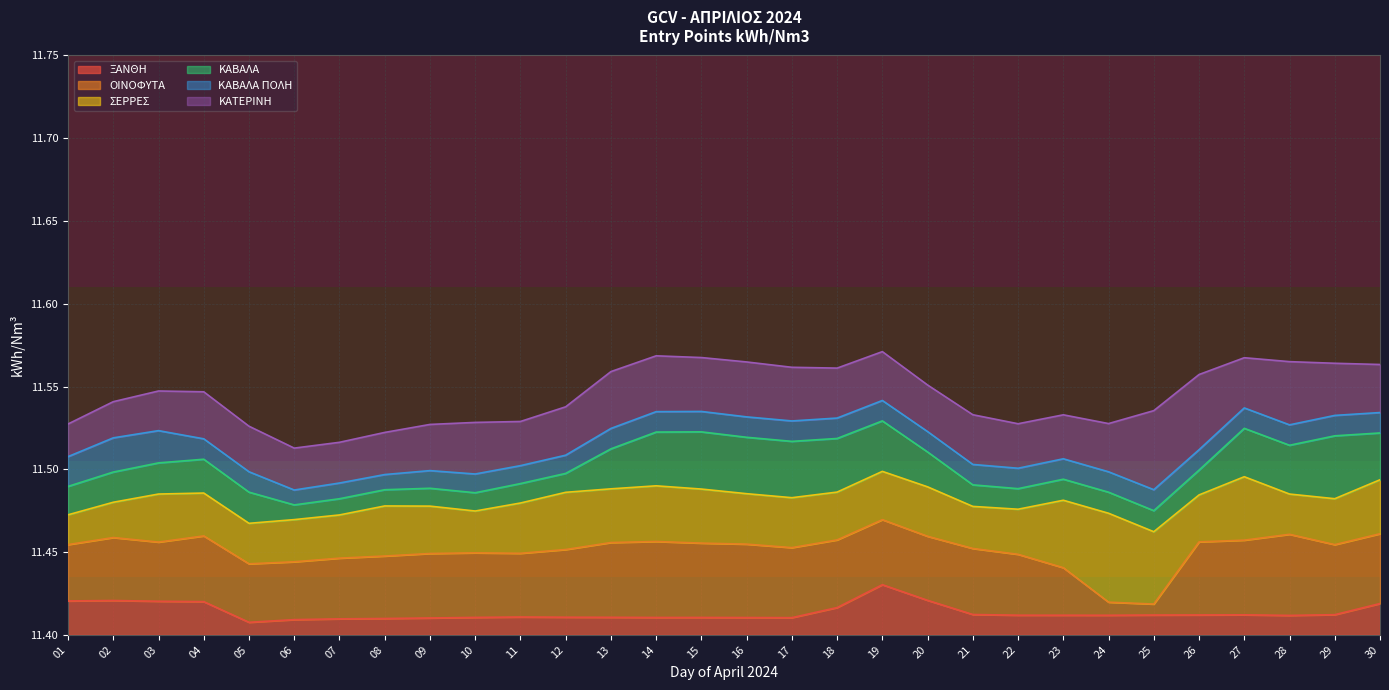

Which category has the highest value in the ΞΑΝΘΗ series?

19